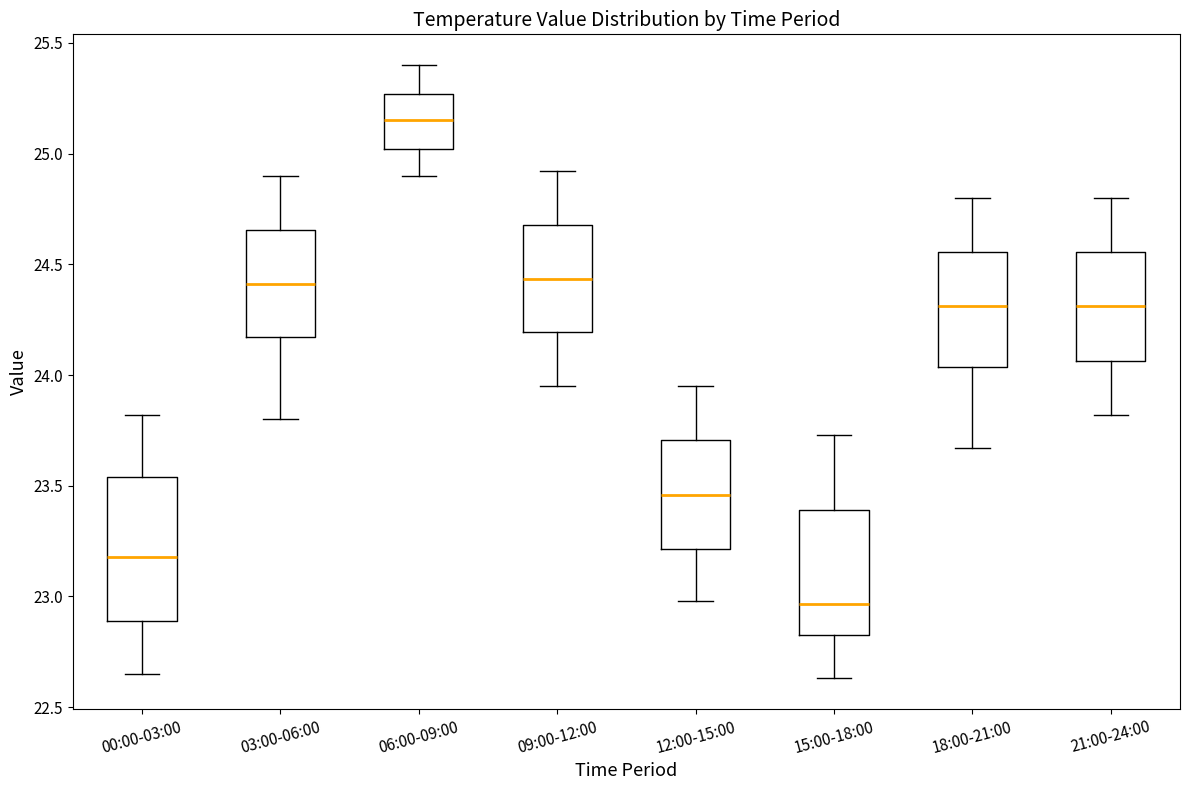

Which box has the lowest median line?

15:00-18:00